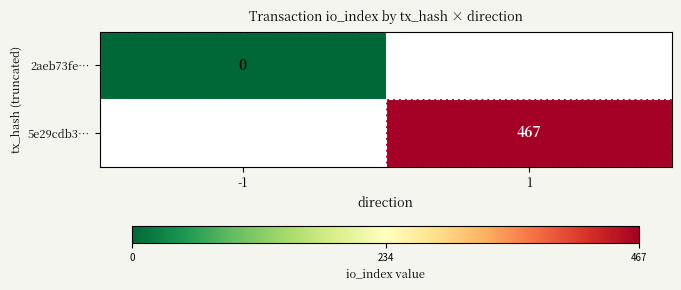

The 5e29cdb3… series shows 467 at 1. True or false?

True